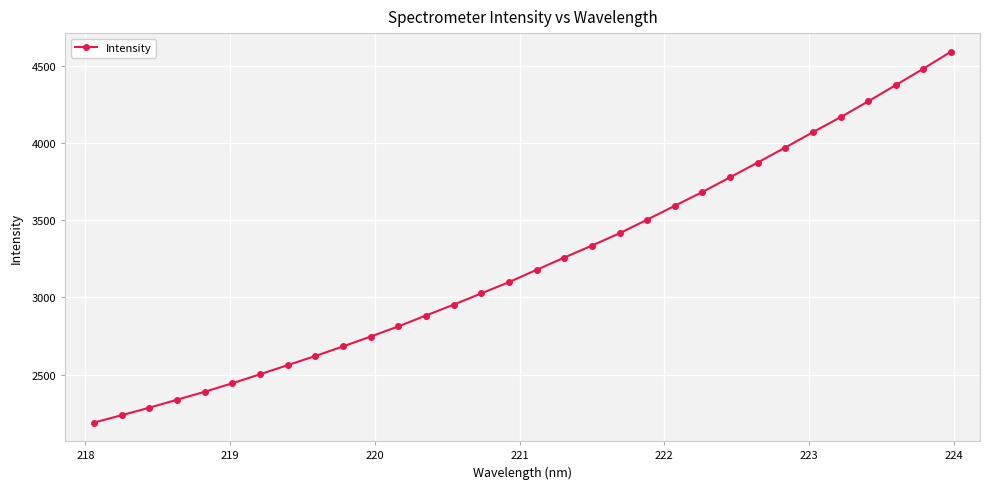

What is the difference between the maximum and minimum values?

2400.5